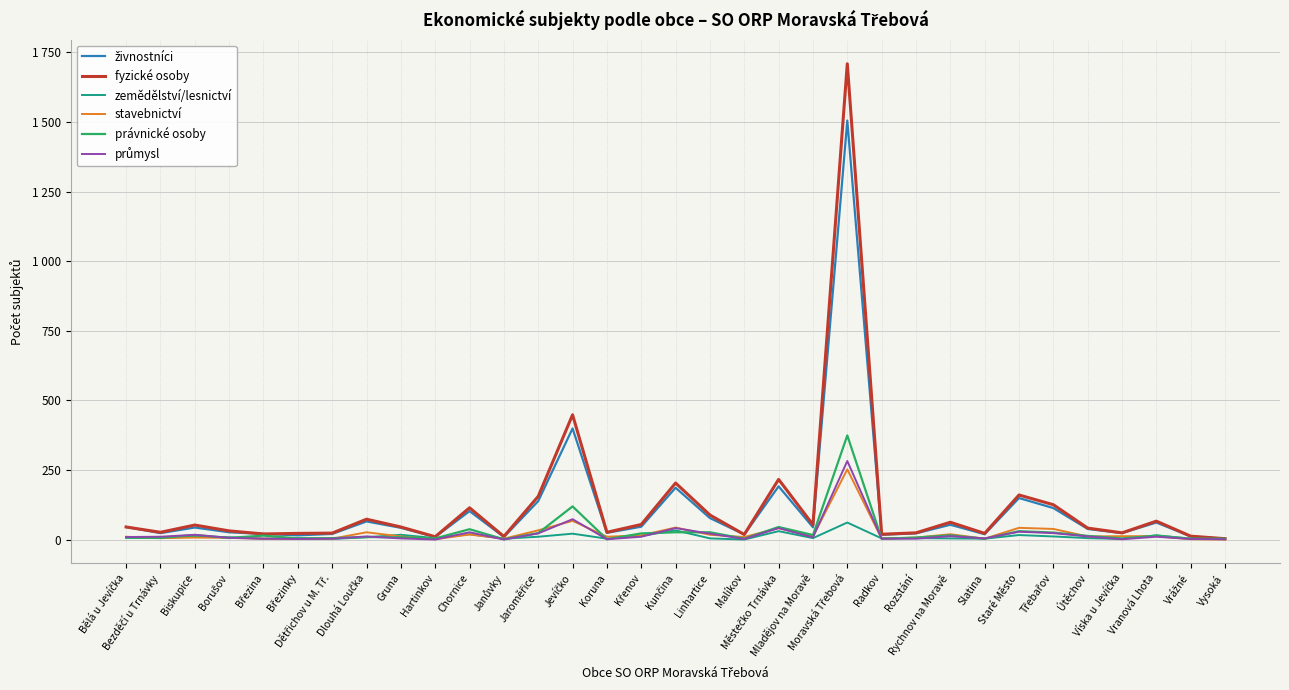

At which label is právnické osoby closest to 187?

Jevíčko